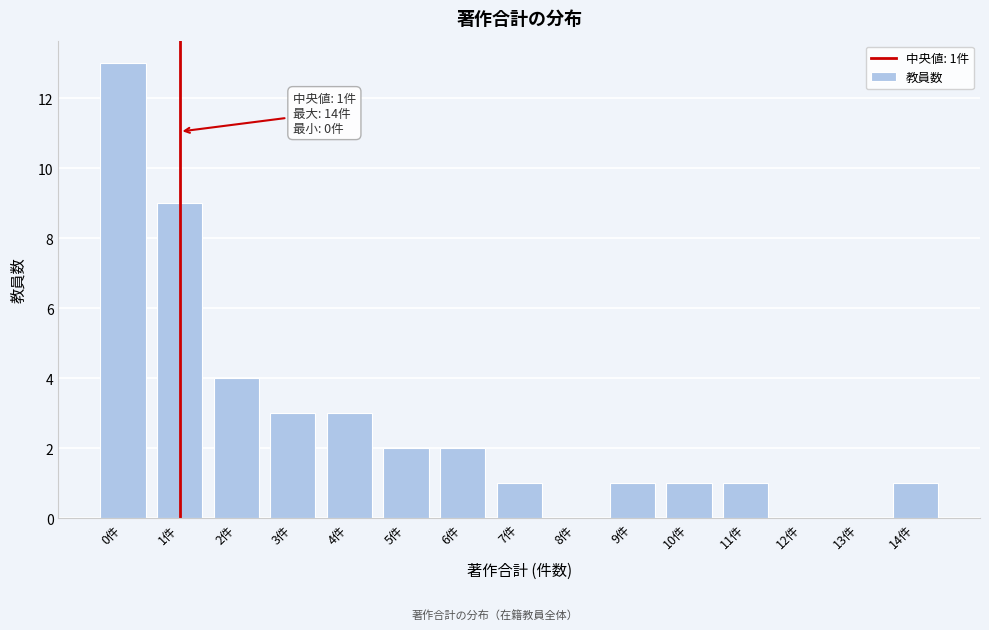

Reading left to right, transcribe all the data shown in this chart.

0件=13	1件=9	2件=4	3件=3	4件=3	5件=2	6件=2	7件=1	8件=0	9件=1	10件=1	11件=1	12件=0	13件=0	14件=1